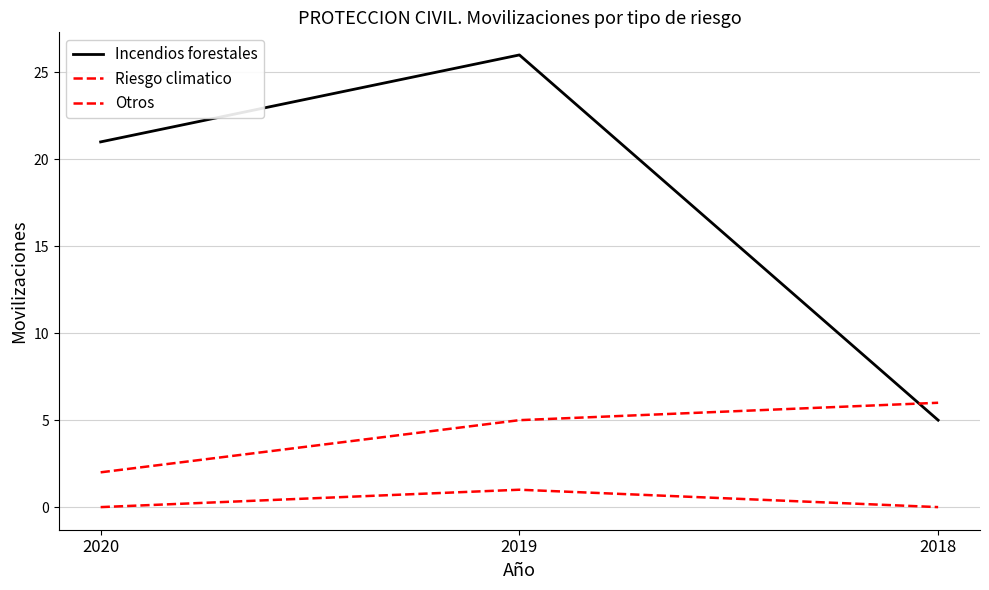

What is the difference between the Incendios forestales values at 2020 and 2019?

5